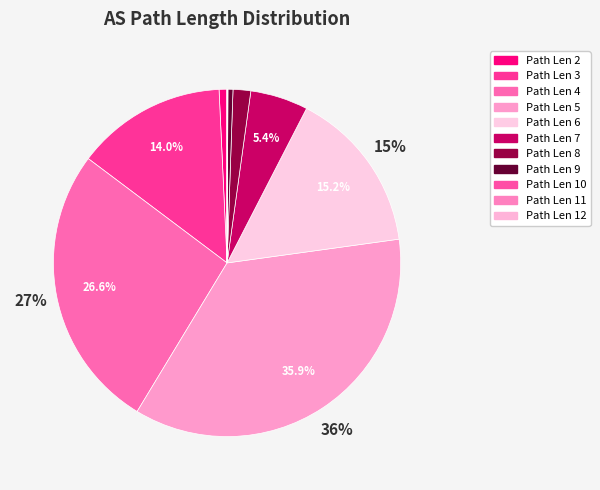

Is there any slice that represents more than half of the pie?

No